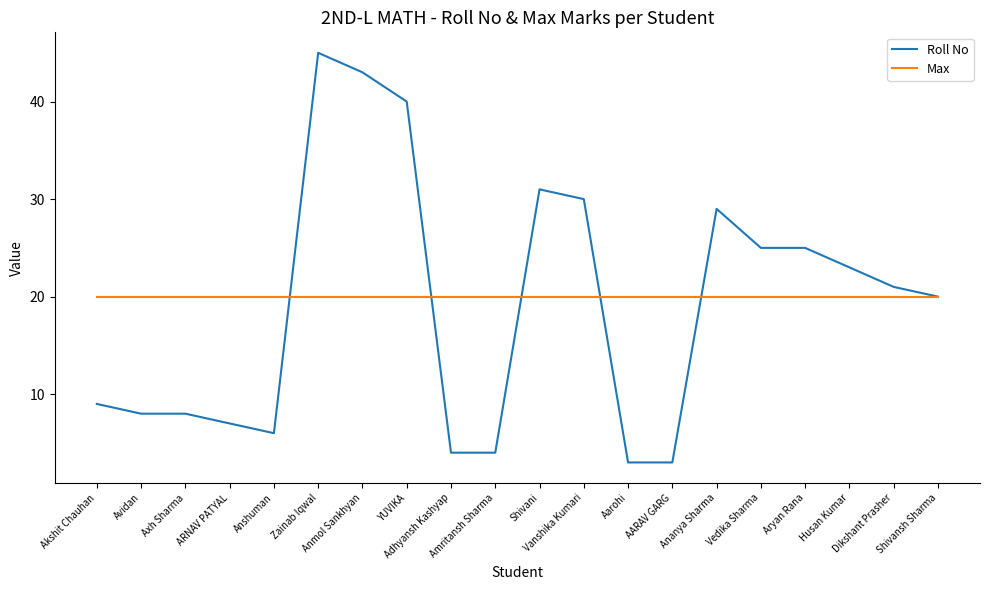

Which series has the largest total across all categories?

Max